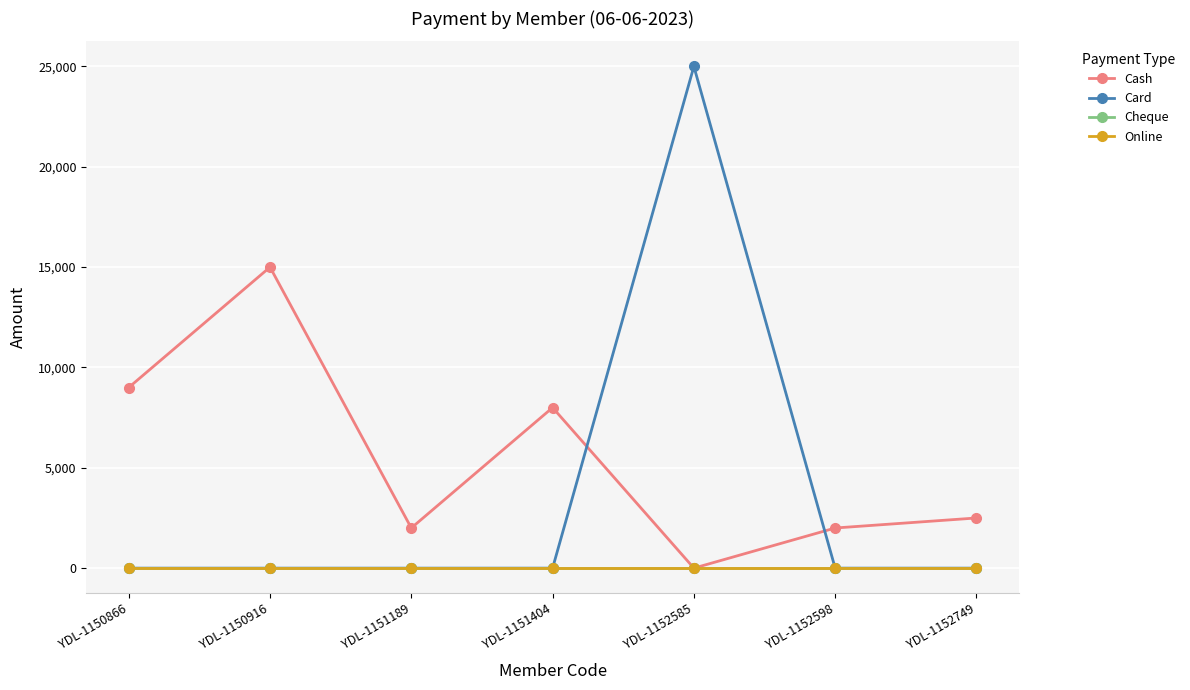

Reading left to right, list all the values displayed in this chart.

Cash: YDL-1150866=9000	YDL-1150916=15000	YDL-1151189=2000	YDL-1151404=8000	YDL-1152585=0	YDL-1152598=2000	YDL-1152749=2500
Card: YDL-1150866=0	YDL-1150916=0	YDL-1151189=0	YDL-1151404=0	YDL-1152585=25000	YDL-1152598=0	YDL-1152749=0
Cheque: YDL-1150866=0	YDL-1150916=0	YDL-1151189=0	YDL-1151404=0	YDL-1152585=0	YDL-1152598=0	YDL-1152749=0
Online: YDL-1150866=0	YDL-1150916=0	YDL-1151189=0	YDL-1151404=0	YDL-1152585=0	YDL-1152598=0	YDL-1152749=0